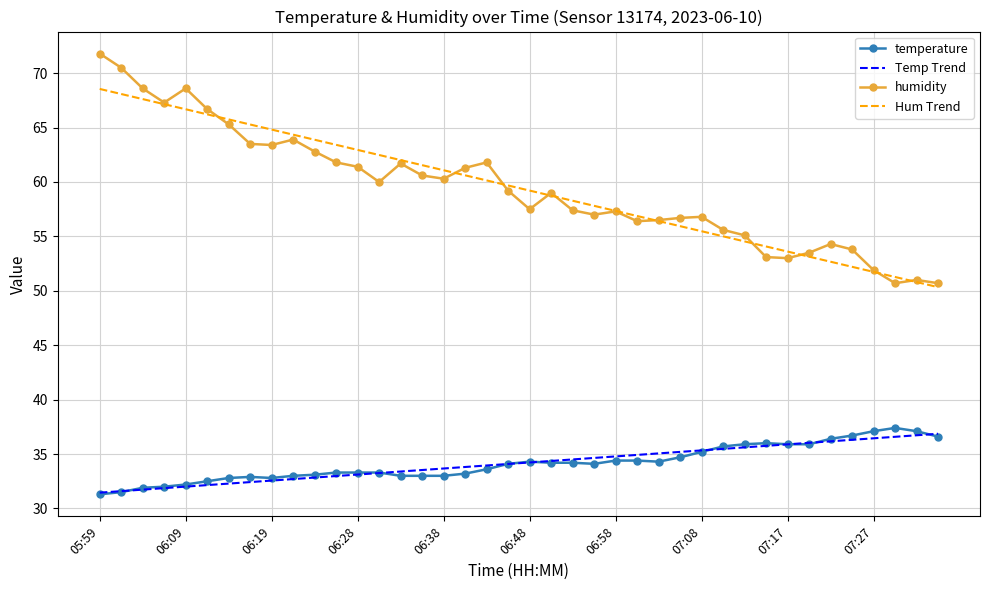

List the series in order of their peak value, lowest first.

Temp Trend, temperature, Hum Trend, humidity